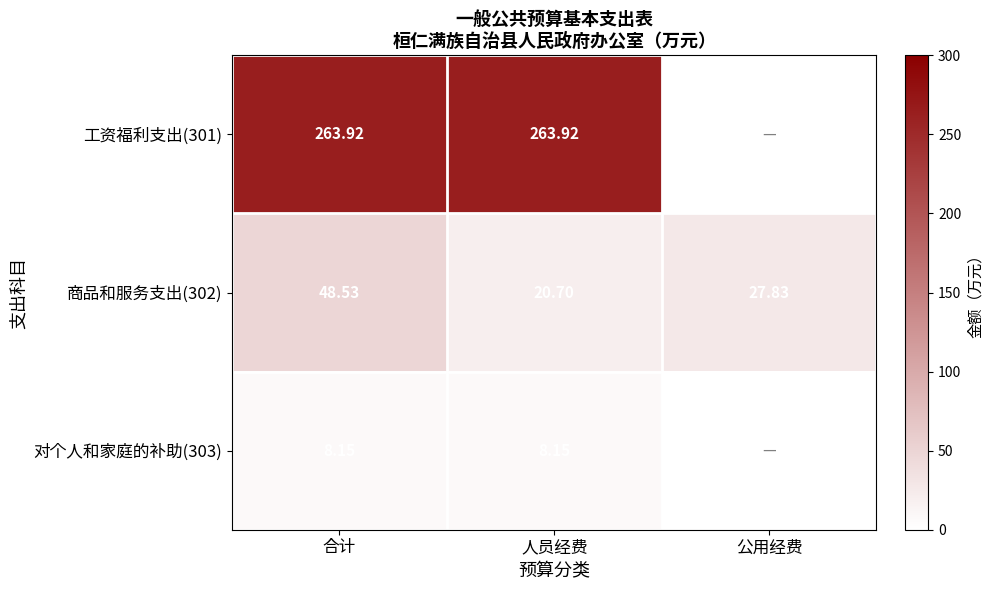

List the labels in order of 商品和服务支出(302) value, smallest first.

人员经费, 公用经费, 合计